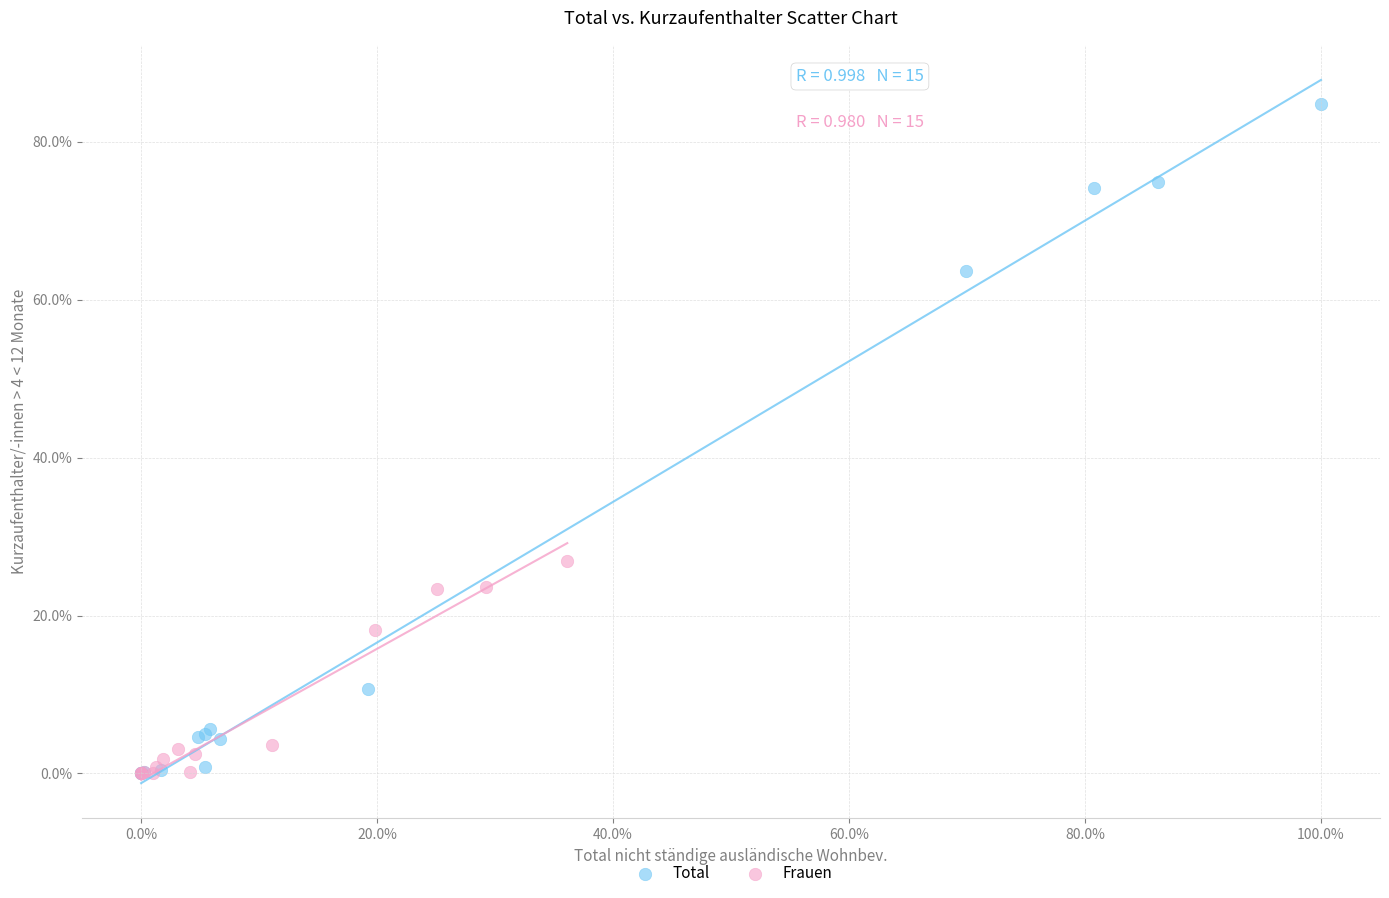

What are all the series names shown in the legend?

Total, Frauen